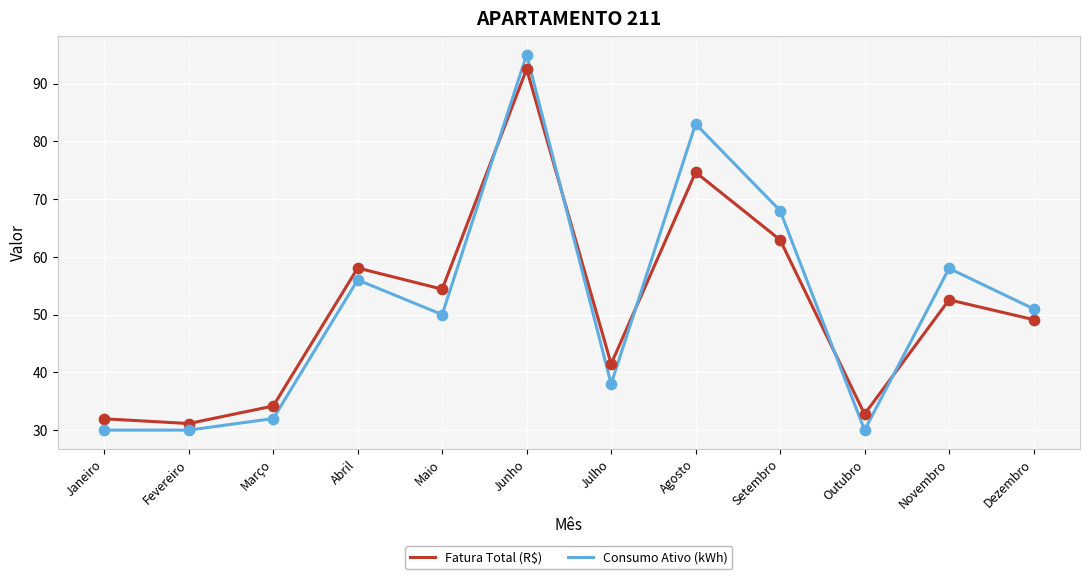

At how many categories does at least one series exceed 40?

8